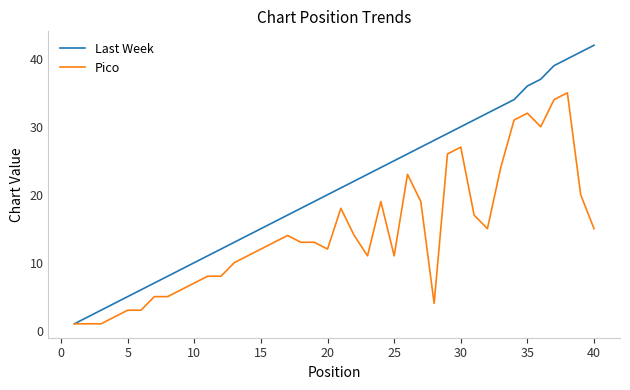

What is the minimum value shown in the chart?

1